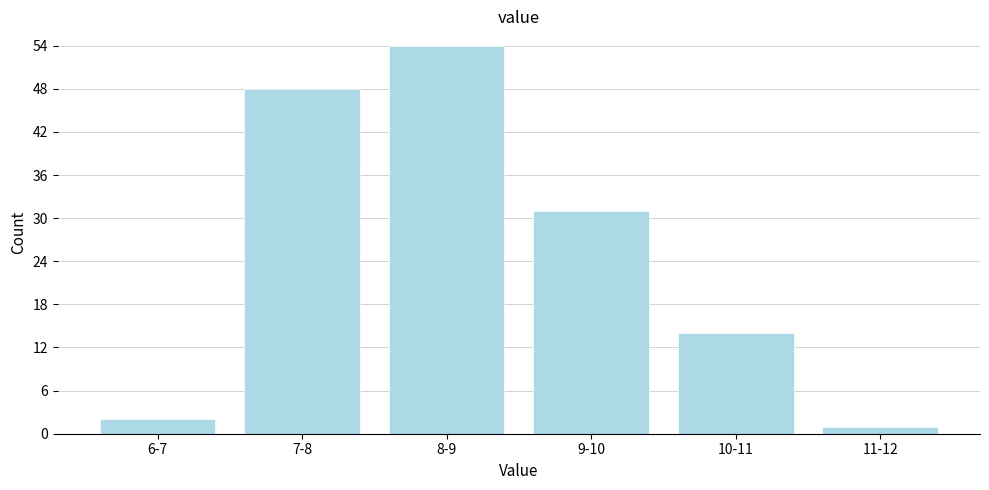

Reading left to right, extract all data points from this chart.

6-7=2	7-8=48	8-9=54	9-10=31	10-11=14	11-12=1